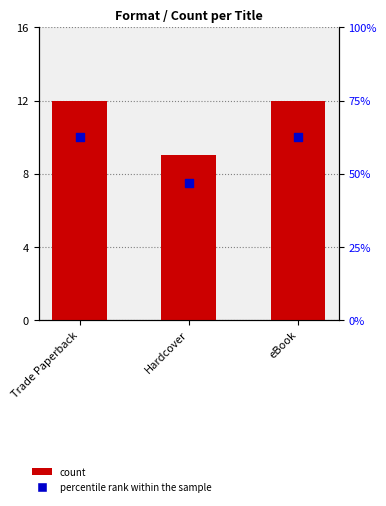

At how many categories does at least one series exceed 14?

3